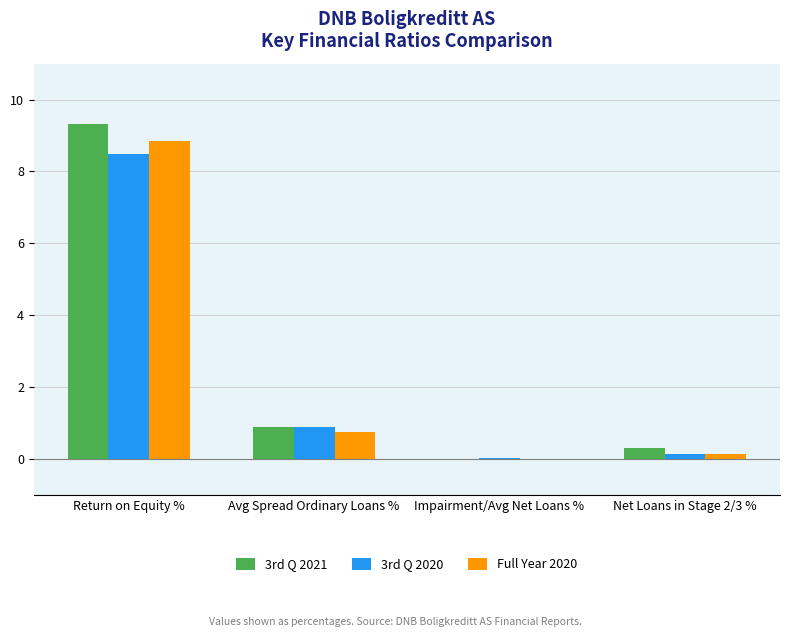

What is the maximum value for 3rd Q 2020?

8.5